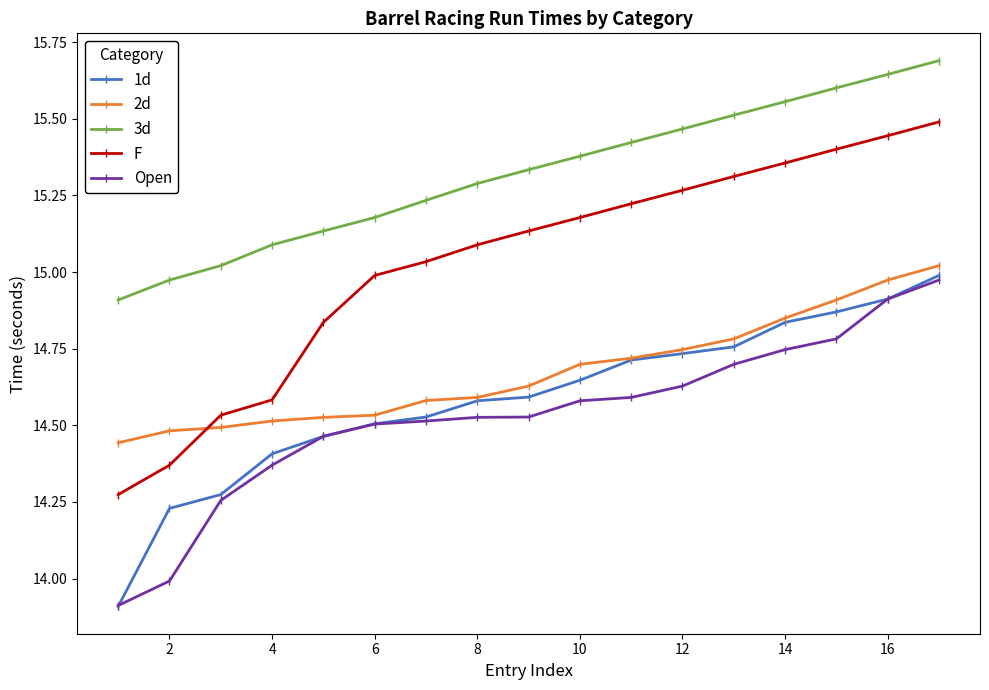

Which series has the largest range (max minus min)?

F